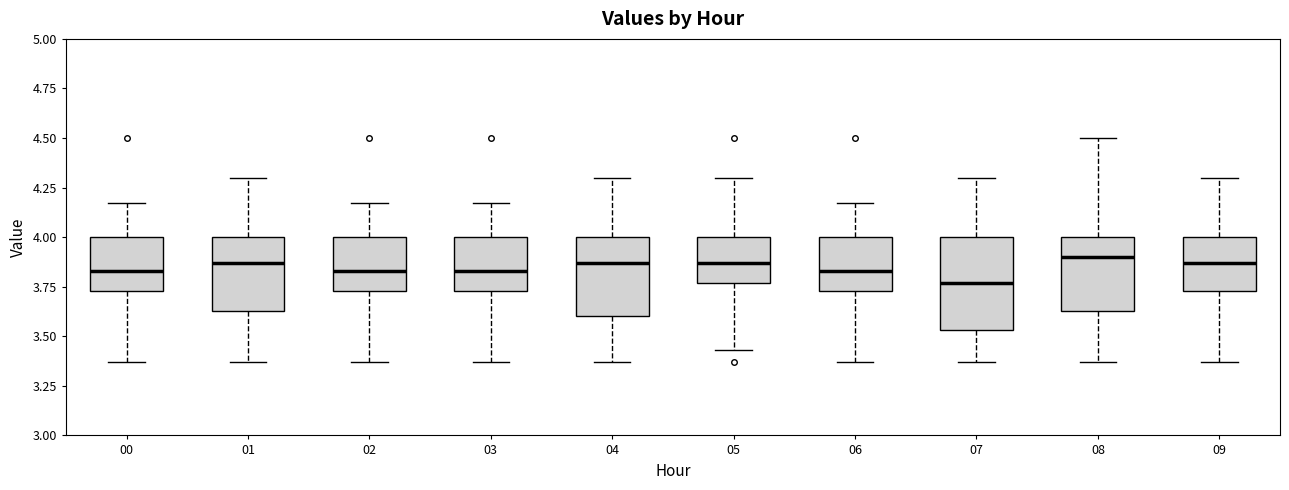

Reading left to right, transcribe this box plot: for each box, give where its median line is, the range the box spans, and where its two whiskers end, as read against the y-axis. The values are not printed on the chart, so give them approximately, as read against the axis.

00: median 3.85, box 3.75 to 4.00, whiskers 3.35 to 4.15
01: median 3.85, box 3.65 to 4.00, whiskers 3.35 to 4.30
02: median 3.85, box 3.75 to 4.00, whiskers 3.35 to 4.15
03: median 3.85, box 3.75 to 4.00, whiskers 3.35 to 4.15
04: median 3.85, box 3.60 to 4.00, whiskers 3.35 to 4.30
05: median 3.85, box 3.75 to 4.00, whiskers 3.45 to 4.30
06: median 3.85, box 3.75 to 4.00, whiskers 3.35 to 4.15
07: median 3.75, box 3.55 to 4.00, whiskers 3.35 to 4.30
08: median 3.90, box 3.65 to 4.00, whiskers 3.35 to 4.50
09: median 3.85, box 3.75 to 4.00, whiskers 3.35 to 4.30